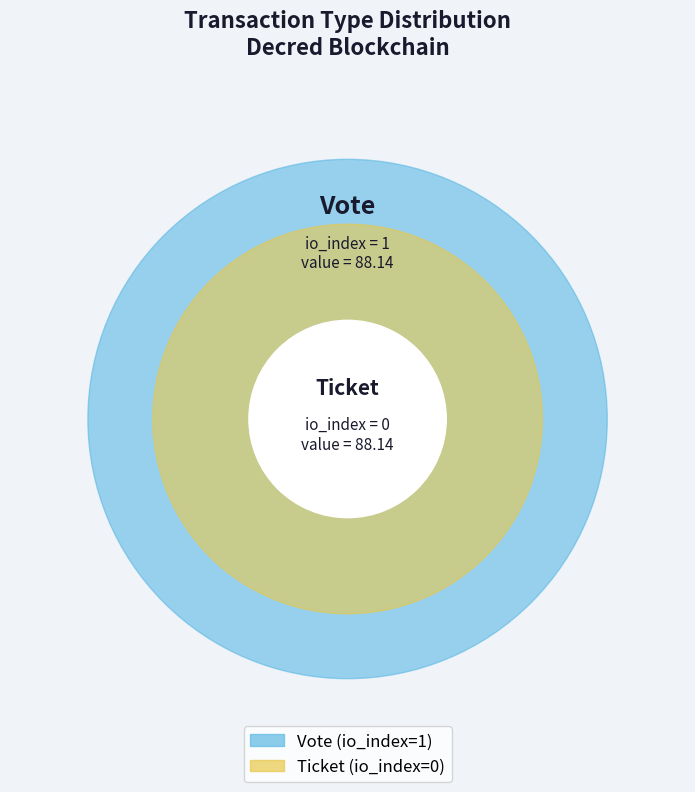

Rank the categories by value from lowest to highest.

Ticket (io_index=0), Vote (io_index=1)